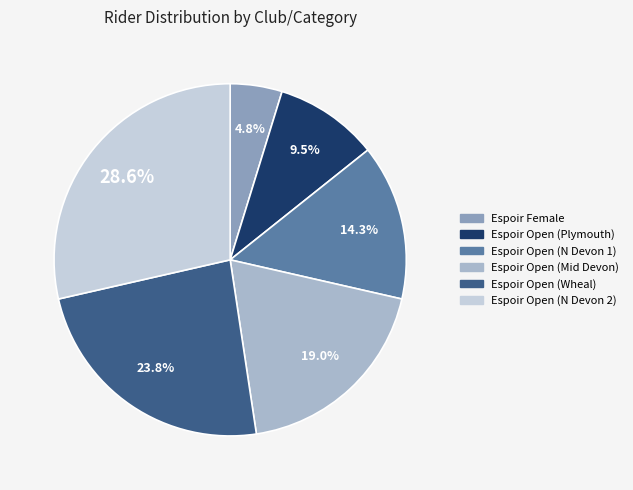

Is there a majority slice in this chart?

No